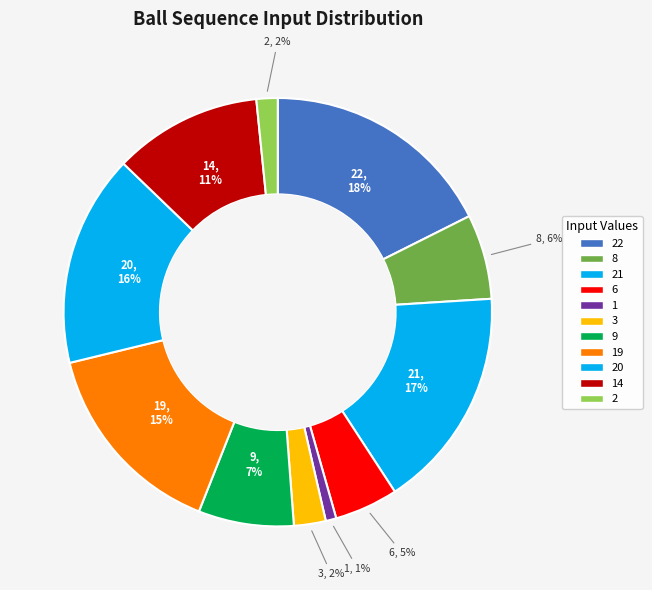

Count the number of slices in the pie.

11